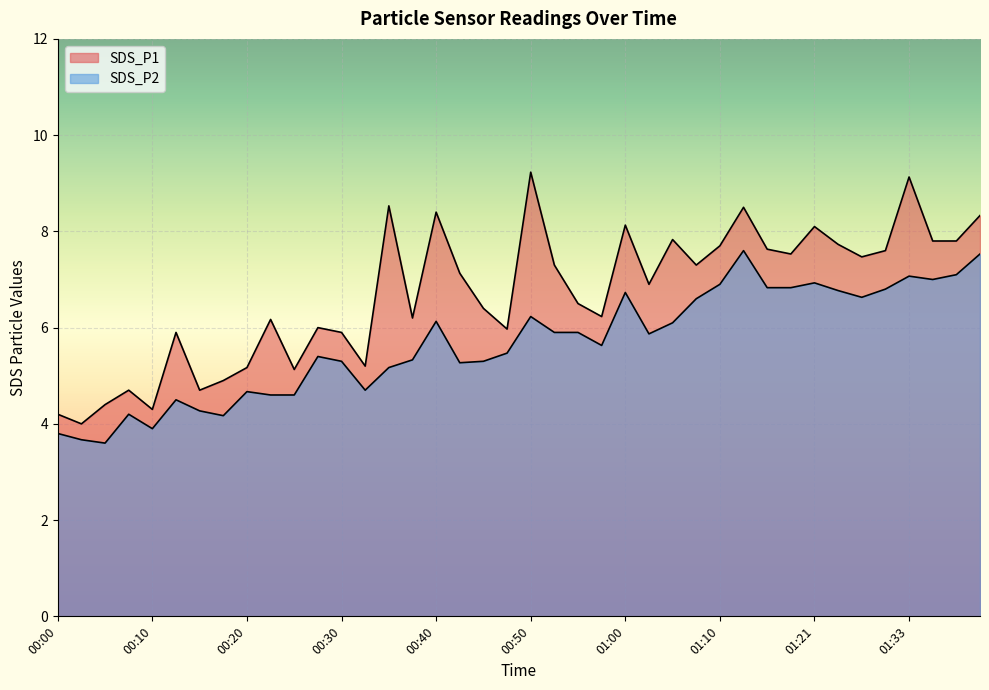

How many data points does each series have?

40